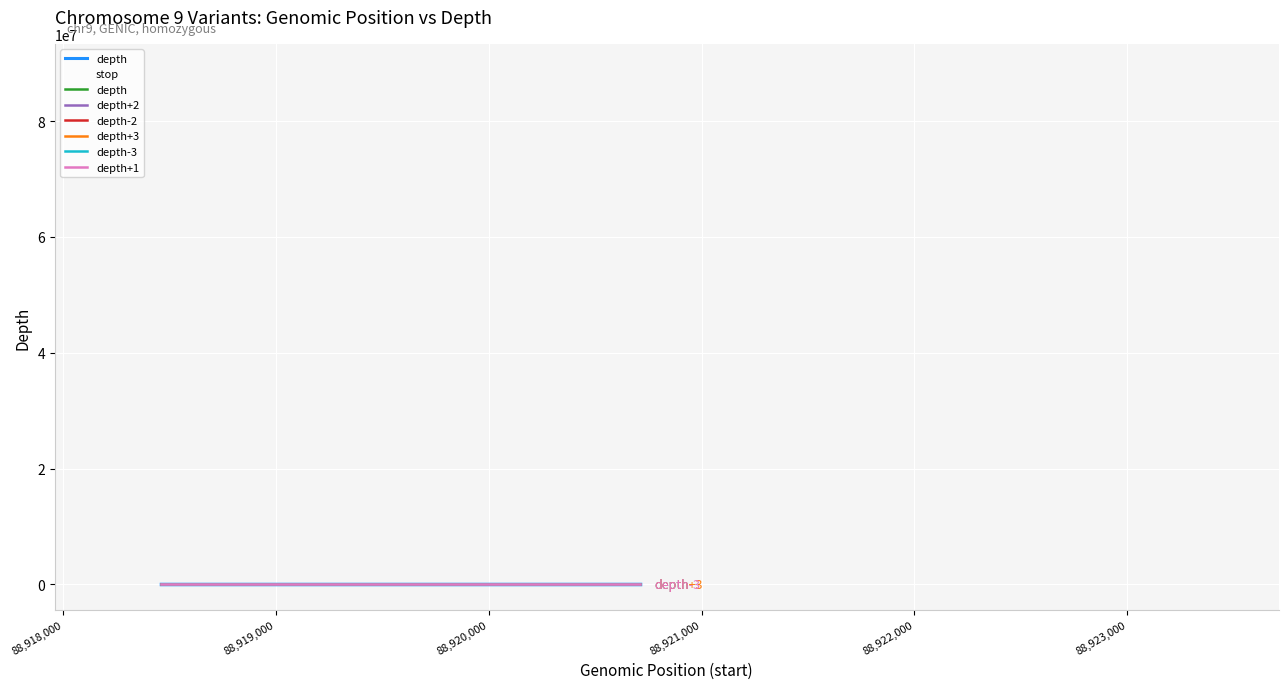

Reading left to right, extract all data points from this chart.

88918462=16	88918512=14	88918528=14	88918722=20	88919103=19	88919116=18	88919127=21	88919148=25	88919150=24	88919165=16	88919169=16	88919306=17	88919447=23	88919578=29	88919903=26	88919952=21	88919974=22	88920008=28	88920240=18	88920517=29	88920631=34	88920711=34